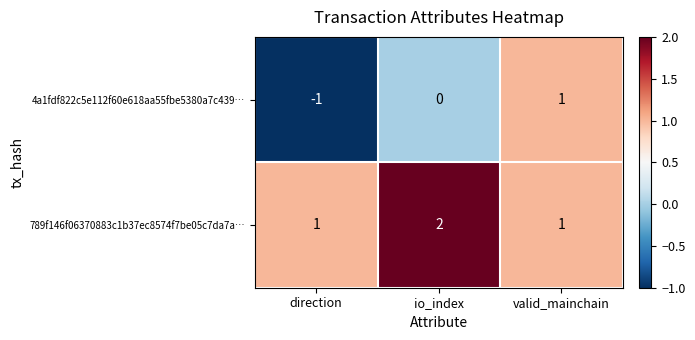

What is the minimum value shown in the chart?

-1